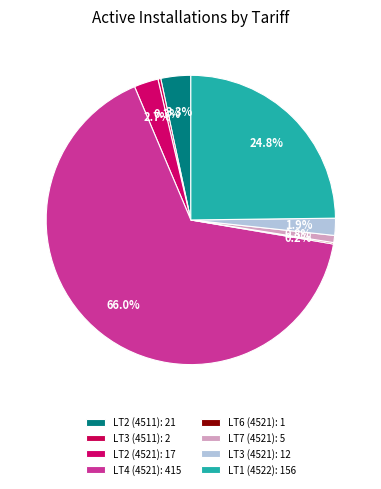

Which category has the biggest portion of the pie?

LT4 (4521)